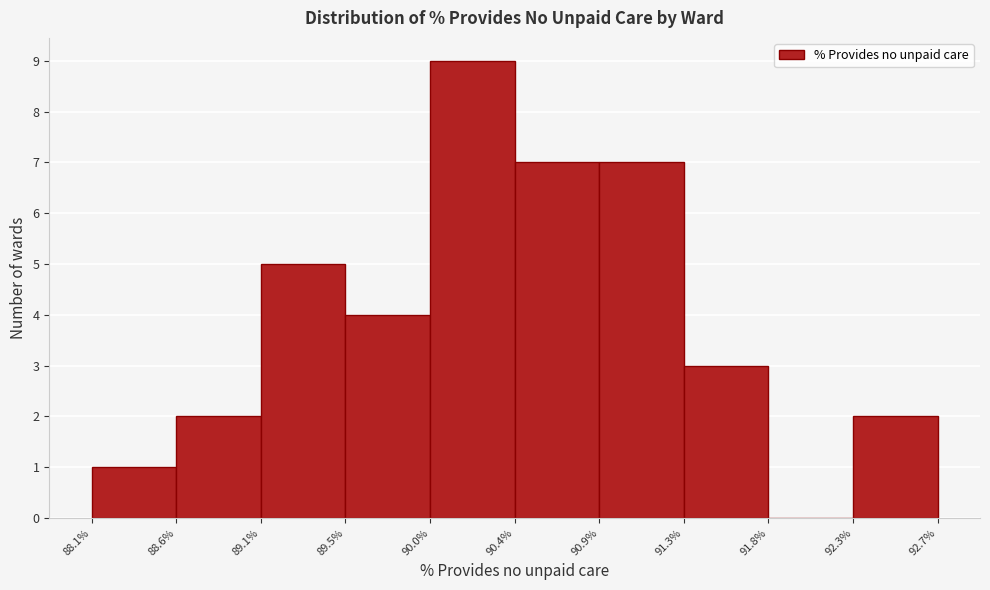

Reading left to right, list every bar in this chart as the range it spans on the x-axis followed by its height. The values are not printed on the chart, so give them approximately, as read against the axis.

88.1% to 88.6%: 1
88.6% to 89.1%: 2
89.1% to 89.5%: 5
89.5% to 90.0%: 4
90.0% to 90.4%: 9
90.4% to 90.9%: 7
90.9% to 91.3%: 7
91.3% to 91.8%: 3
91.8% to 92.3%: 0
92.3% to 92.7%: 2